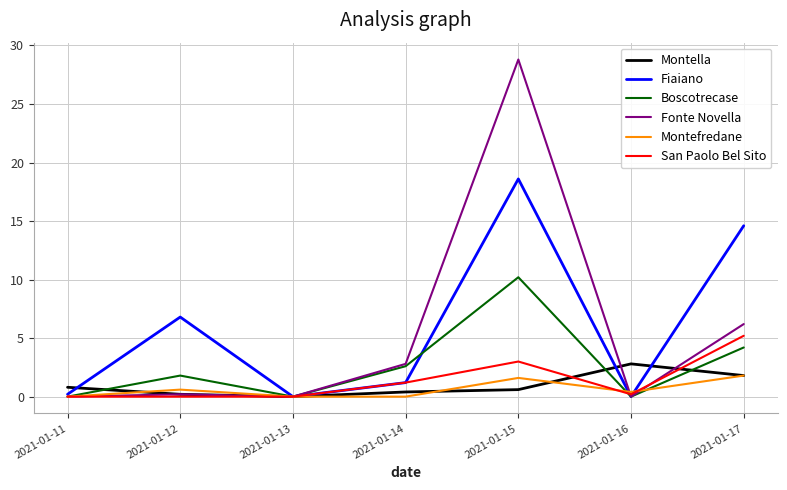

Which series ends up on top after the final intersection of Montella and Boscotrecase?

Boscotrecase